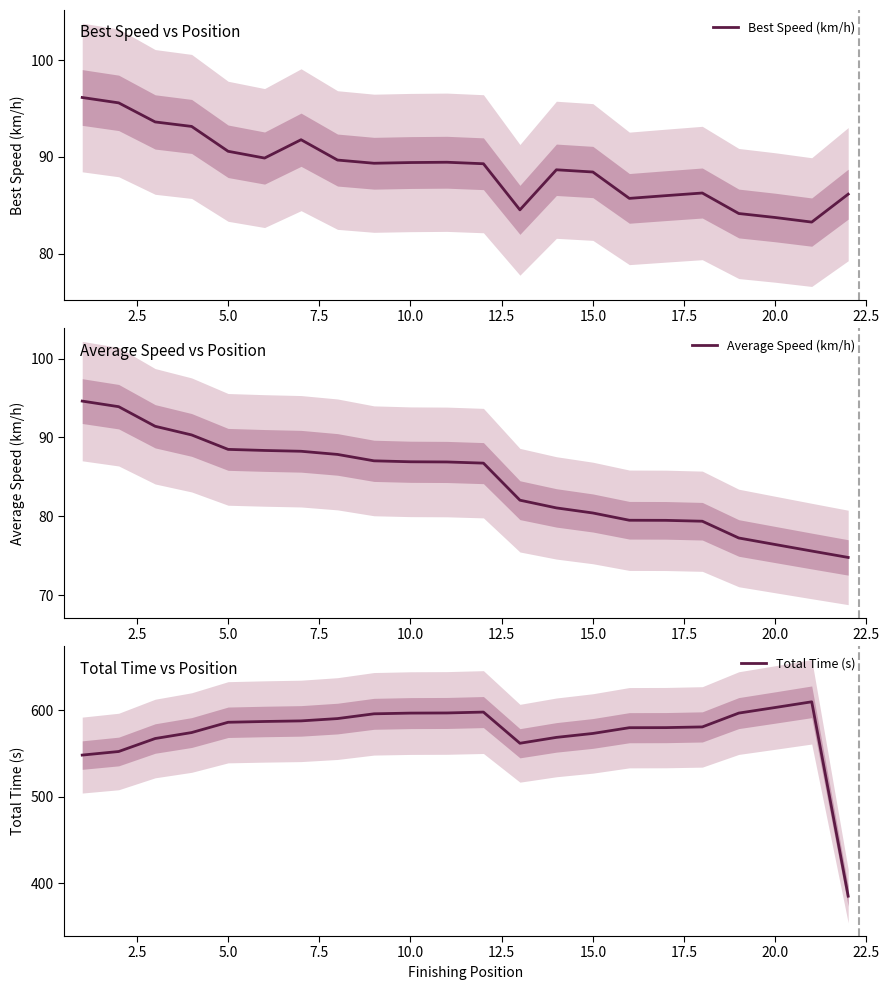

Which series has the widest spread of values?

Total Time (s)